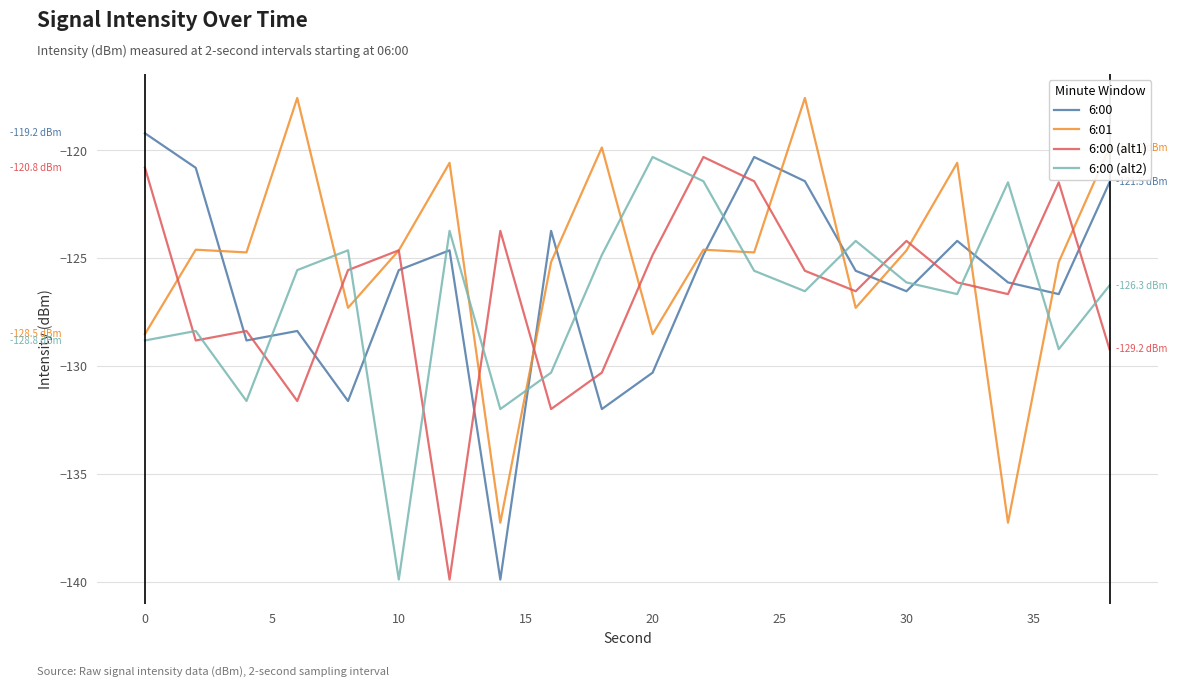

True or false: 6:00 (alt1) and 6:00 cross at least once.

True